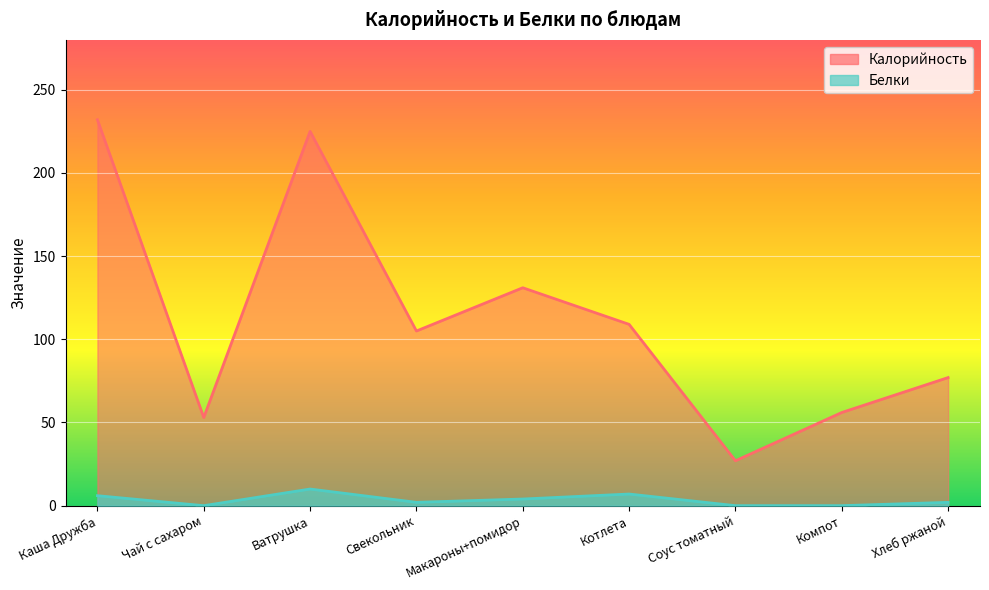

Reading right to left, extract all data points from this chart.

Калорийность: 77	56	27	109	131	105	225	53	232
Белки: 2	0	0	7	4	2	10	0	6